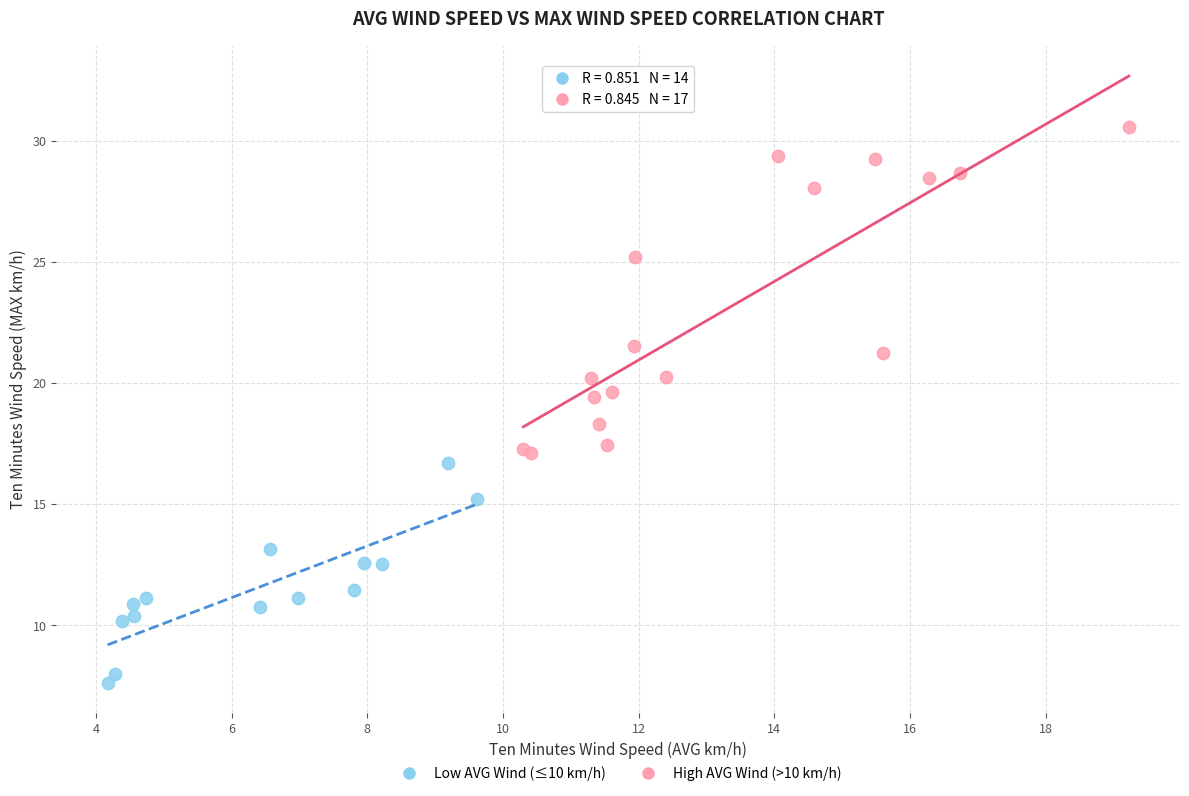

Which series contains the highest Y value?

High AVG Wind (>10 km/h)